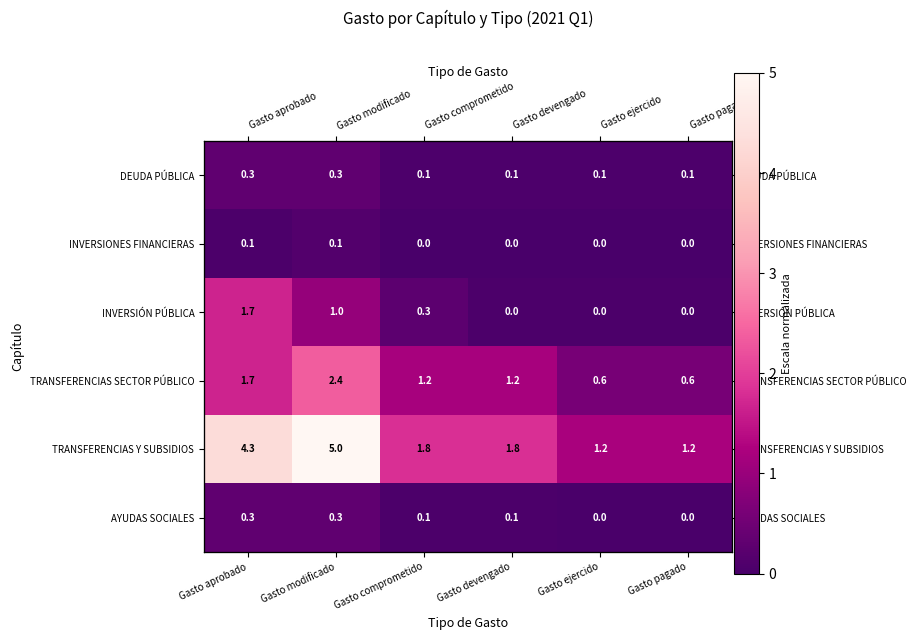

Count the DEUDA PÚBLICA values in the range 0 to 1.

6